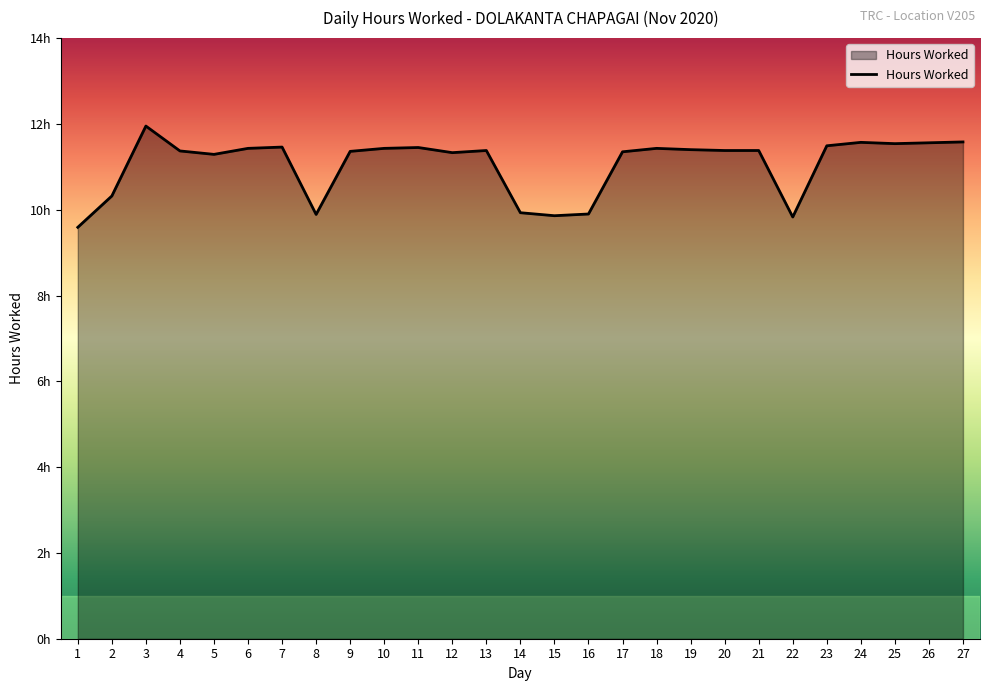

Does the chart display data point markers on the line(s)?

No